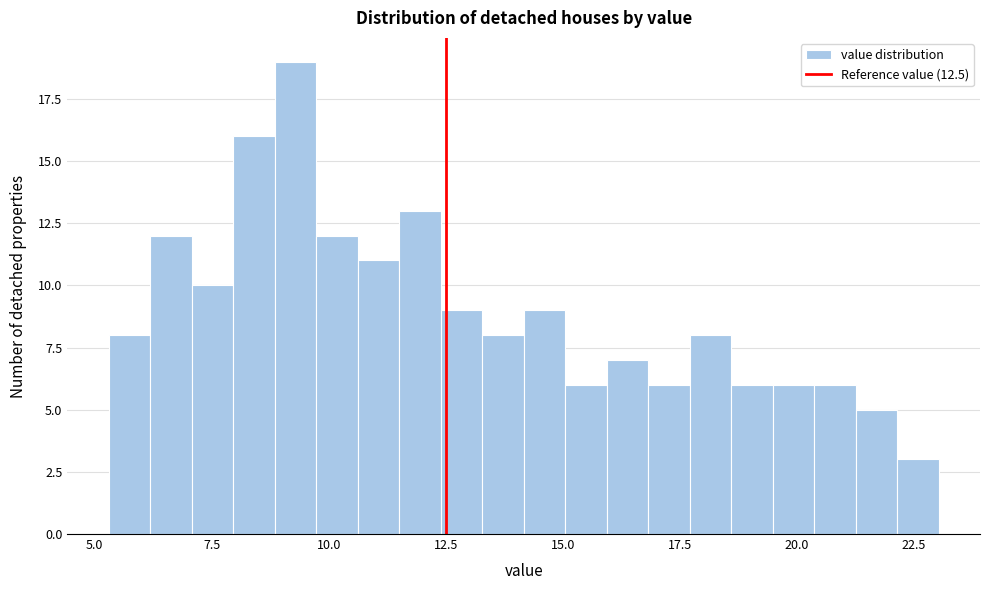

Around what value on the x-axis is the tallest bar? Give the approximate position of its centre, as read against the axis.

9.5